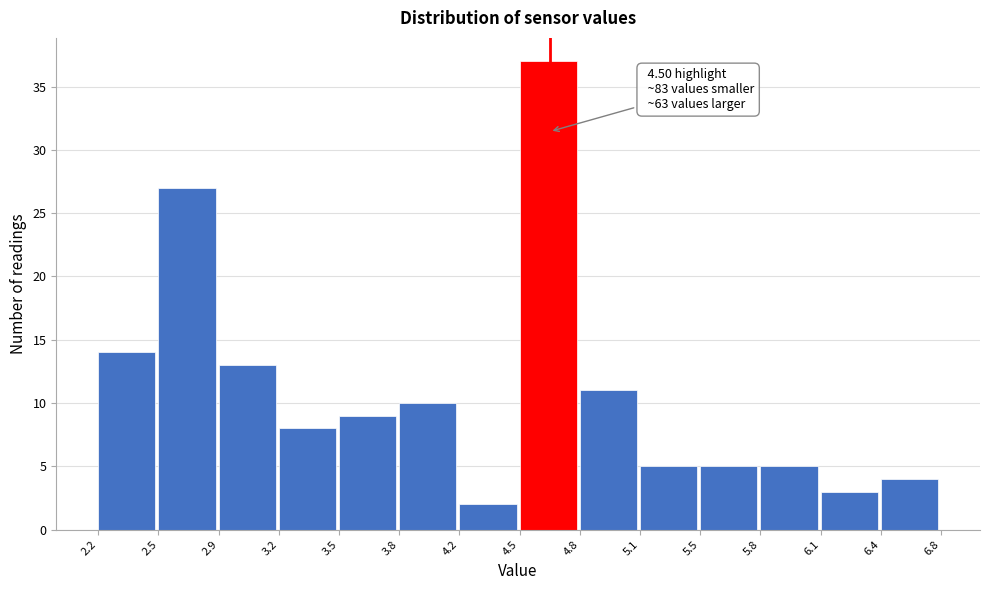

Which range on the x-axis has the tallest bar?

4.5 to 4.8